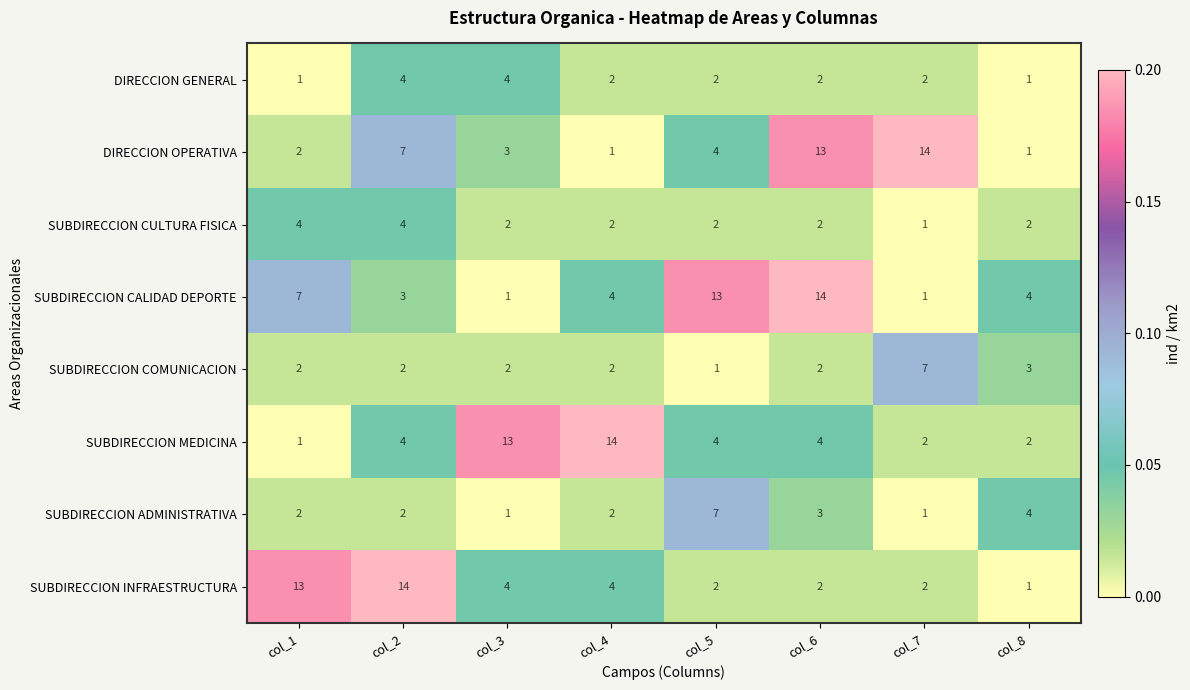

What is the spread (max minus min) of values at col_7?

13